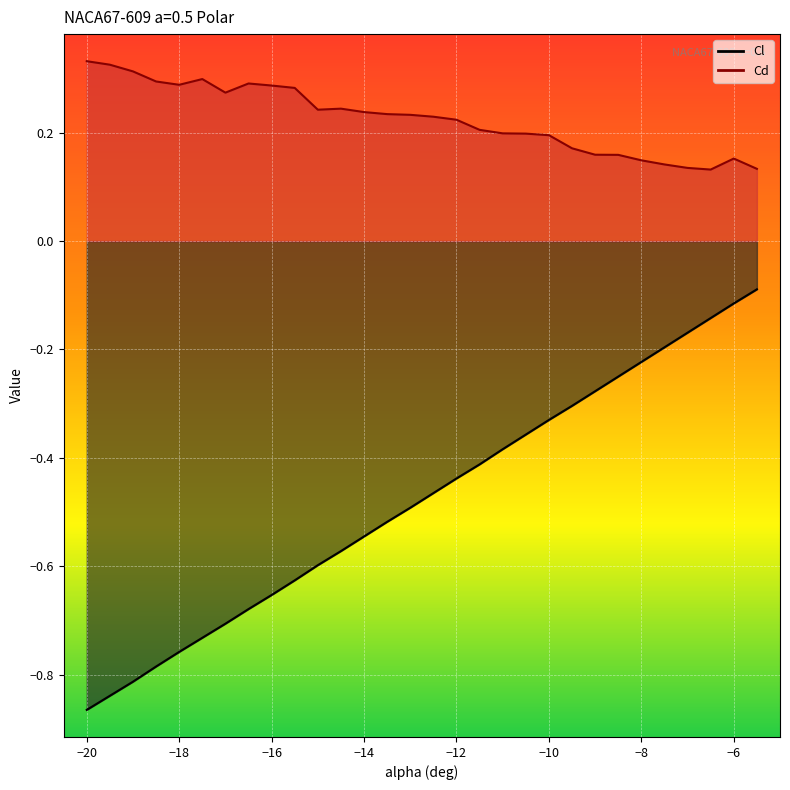

What is the label of the 12th point from the right?

-11